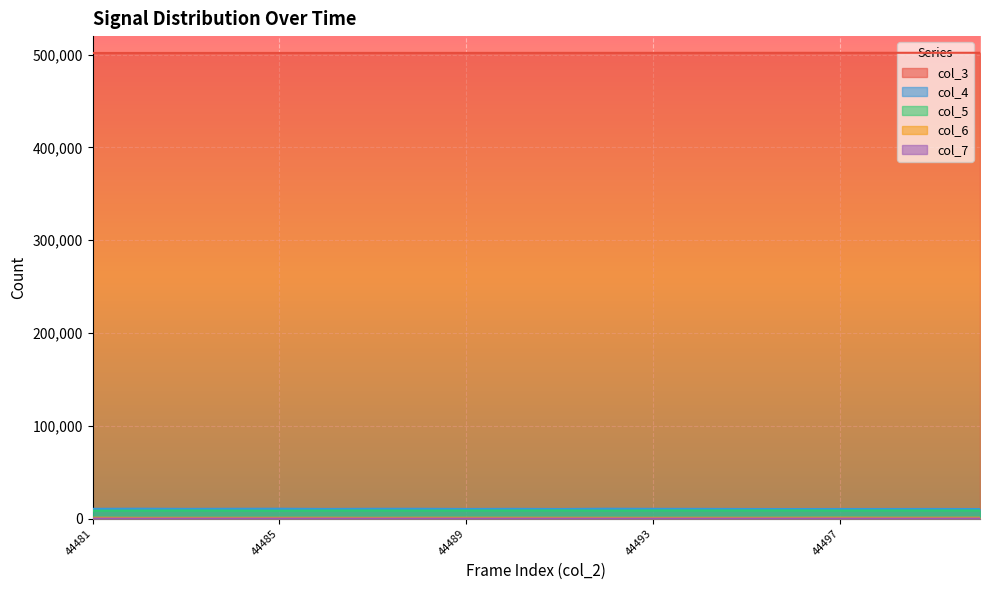

True or false: col_5 and col_6 intersect in this chart.

False